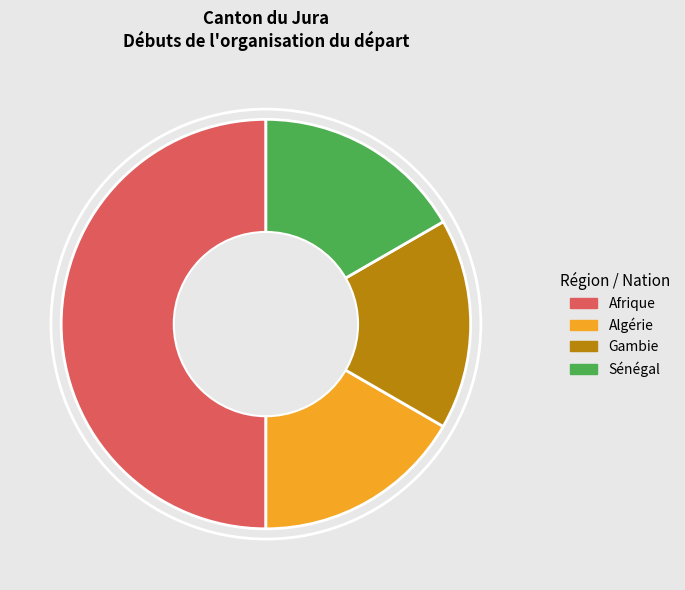

Between Gambie and Afrique, which is larger?

Afrique